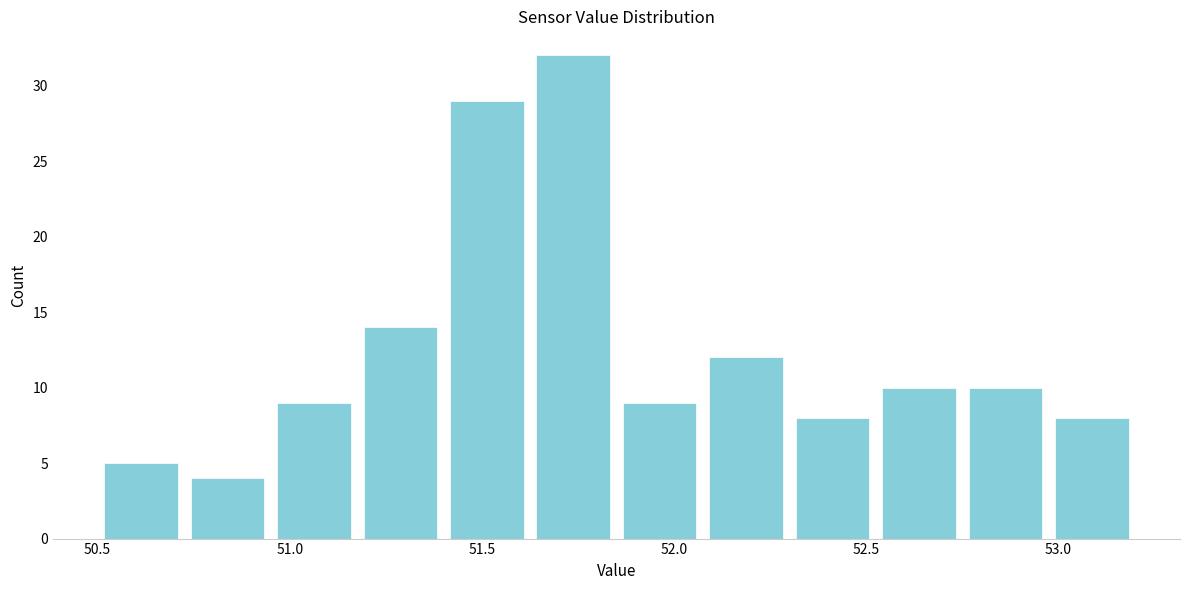

Reading left to right, list every bar in this chart as the range it spans on the x-axis followed by its height. Neither the bar edges nor the heights are printed on the chart, so give them approximately, as read against the axes.

50.500 to 50.725: 5
50.725 to 50.950: 4
50.950 to 51.175: 9
51.175 to 51.400: 14
51.400 to 51.625: 29
51.625 to 51.850: 32
51.850 to 52.075: 9
52.075 to 52.300: 12
52.300 to 52.525: 8
52.525 to 52.750: 10
52.750 to 52.975: 10
52.975 to 53.200: 8